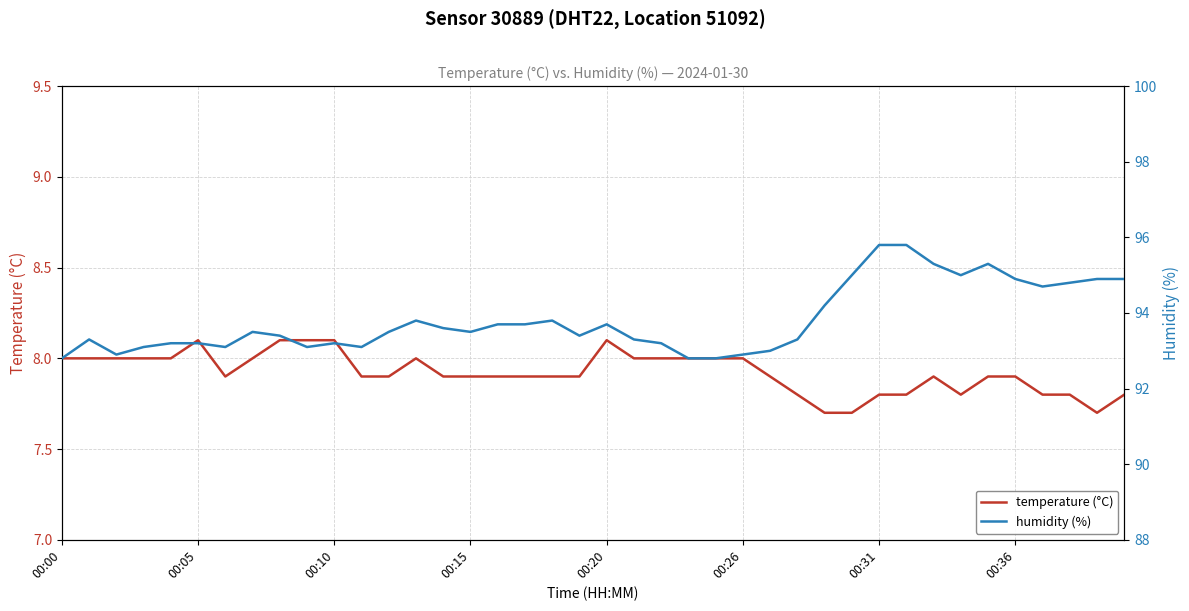

What is the difference between the maximum and minimum values in the temperature (°C) series?

0.4